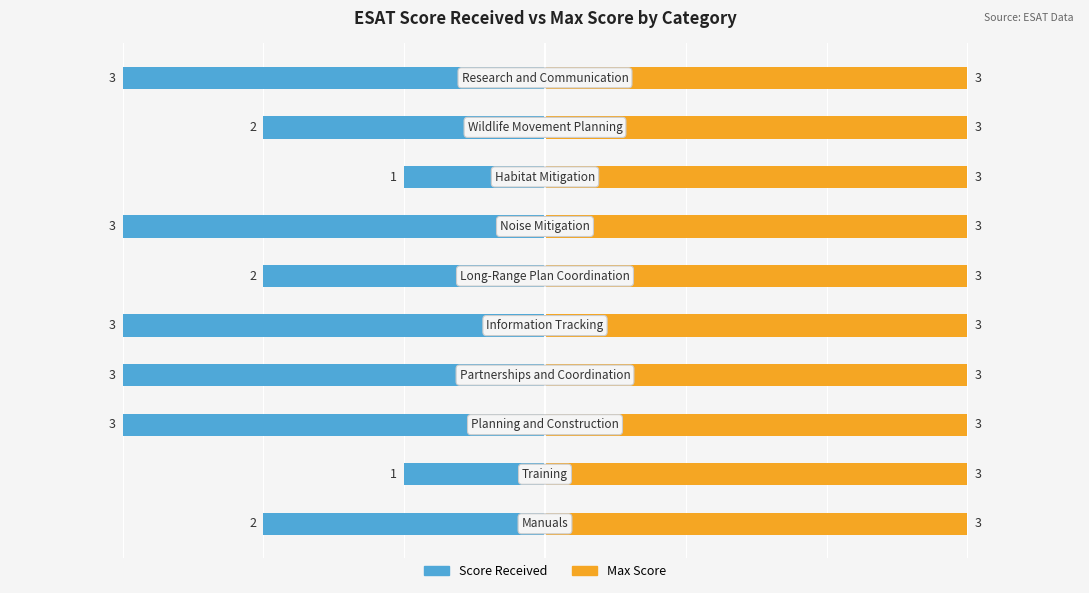

What position from the right is 2?

4